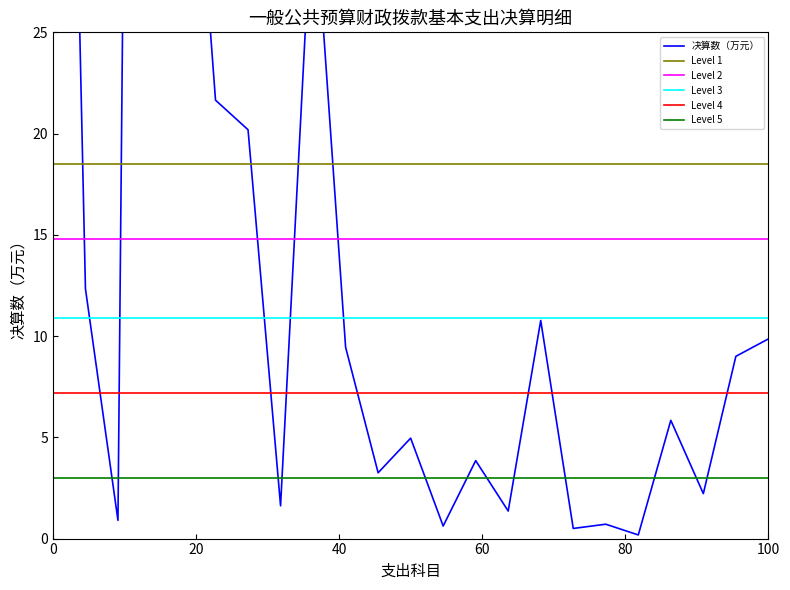

True or false: the data shows 1.4 at 办公费.

False